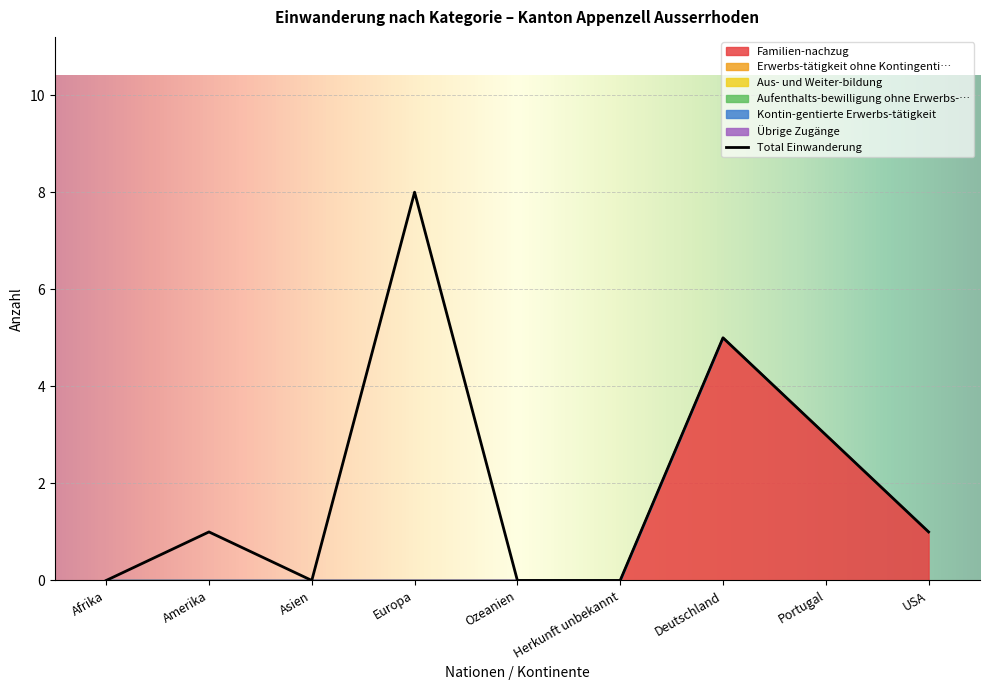

Is it true that Aus- und Weiter-bildung equals 0 at Herkunft unbekannt?

True